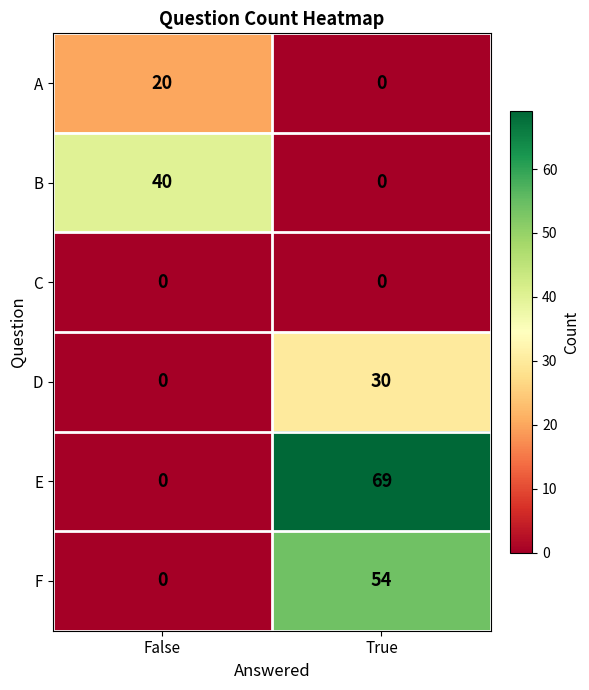

What is the spread (max minus min) of values at False?

40